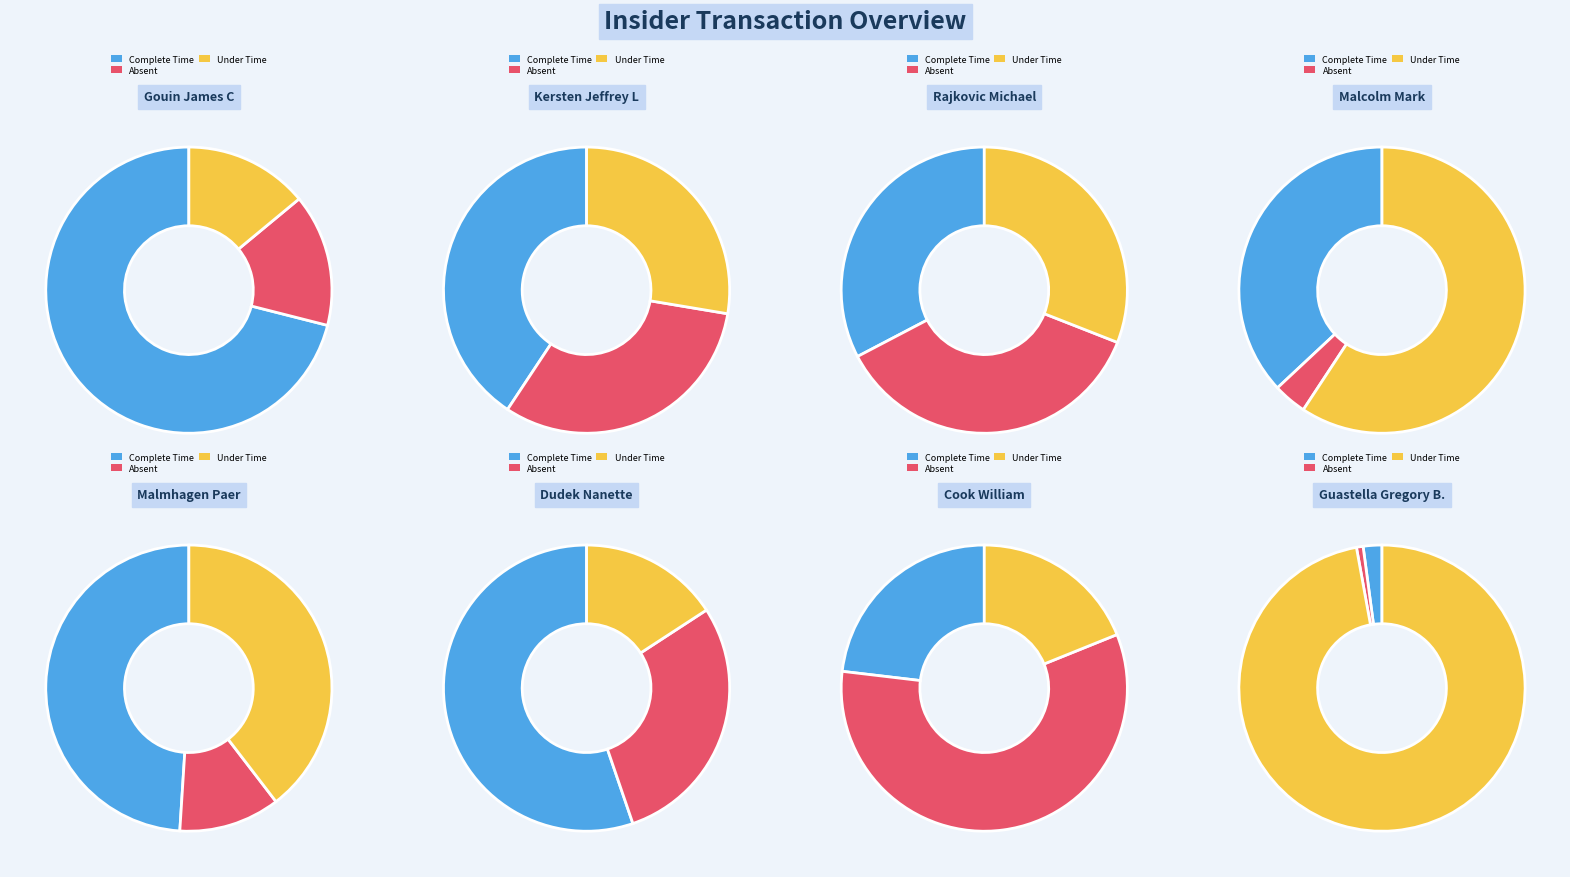

What percentage is NOT represented by 3?

62.1%